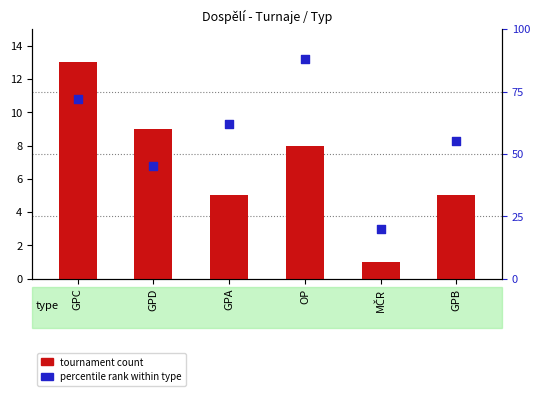

At which category is the sum across all series the highest?

OP